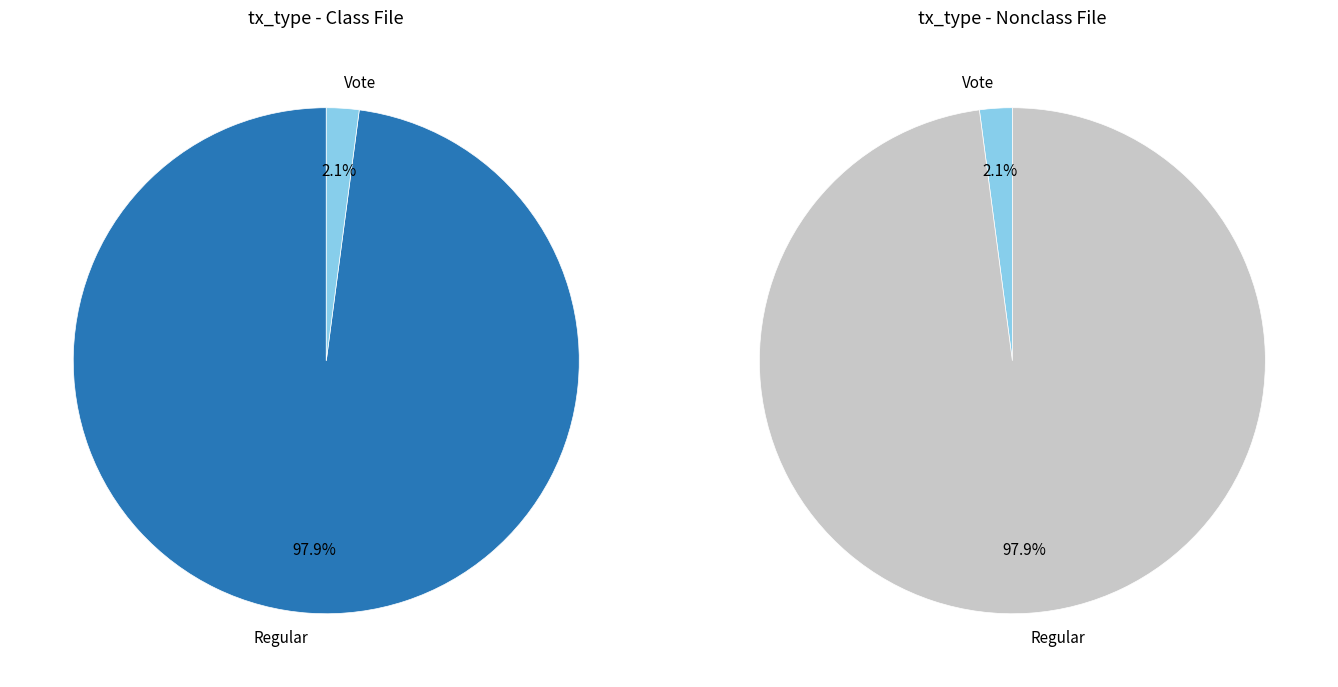

How many slices are in this pie chart?

2